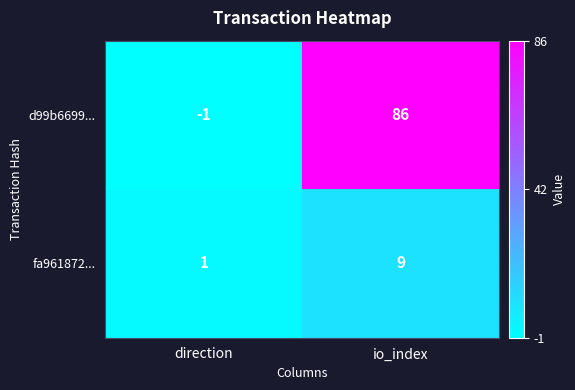

How many distinct data groups are displayed?

2